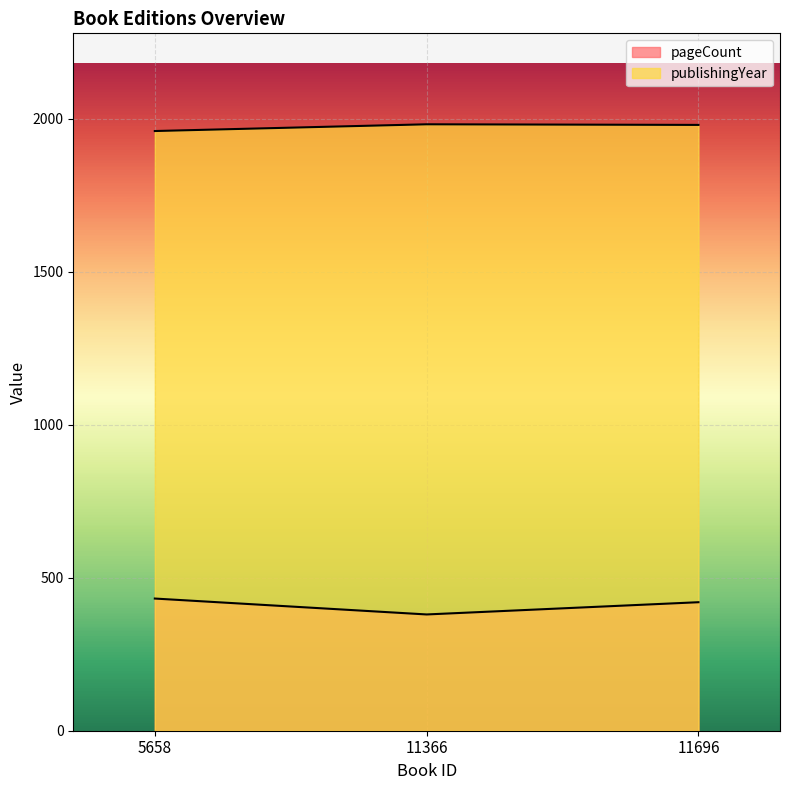

Reading left to right, transcribe all the data shown in this chart.

pageCount: 432	380	420
publishingYear: 1960	1982	1980